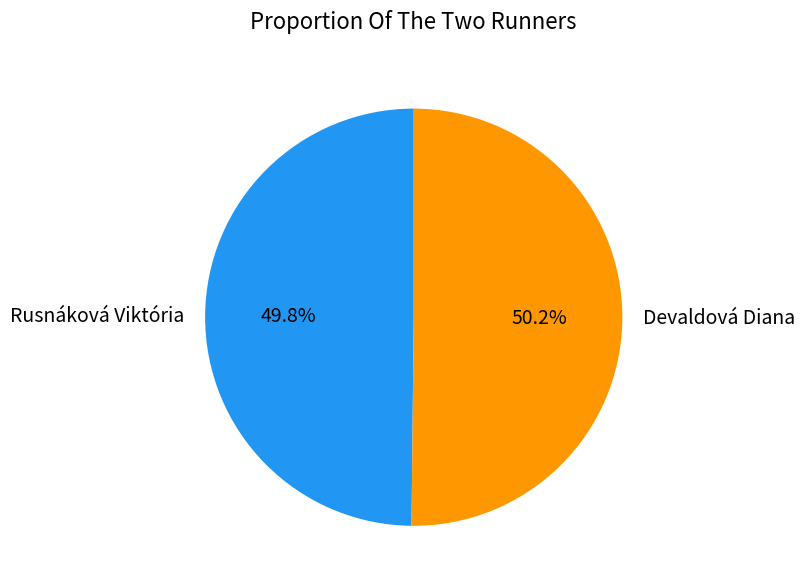

Combined, do Devaldová Diana and Rusnáková Viktória account for over 50%?

Yes